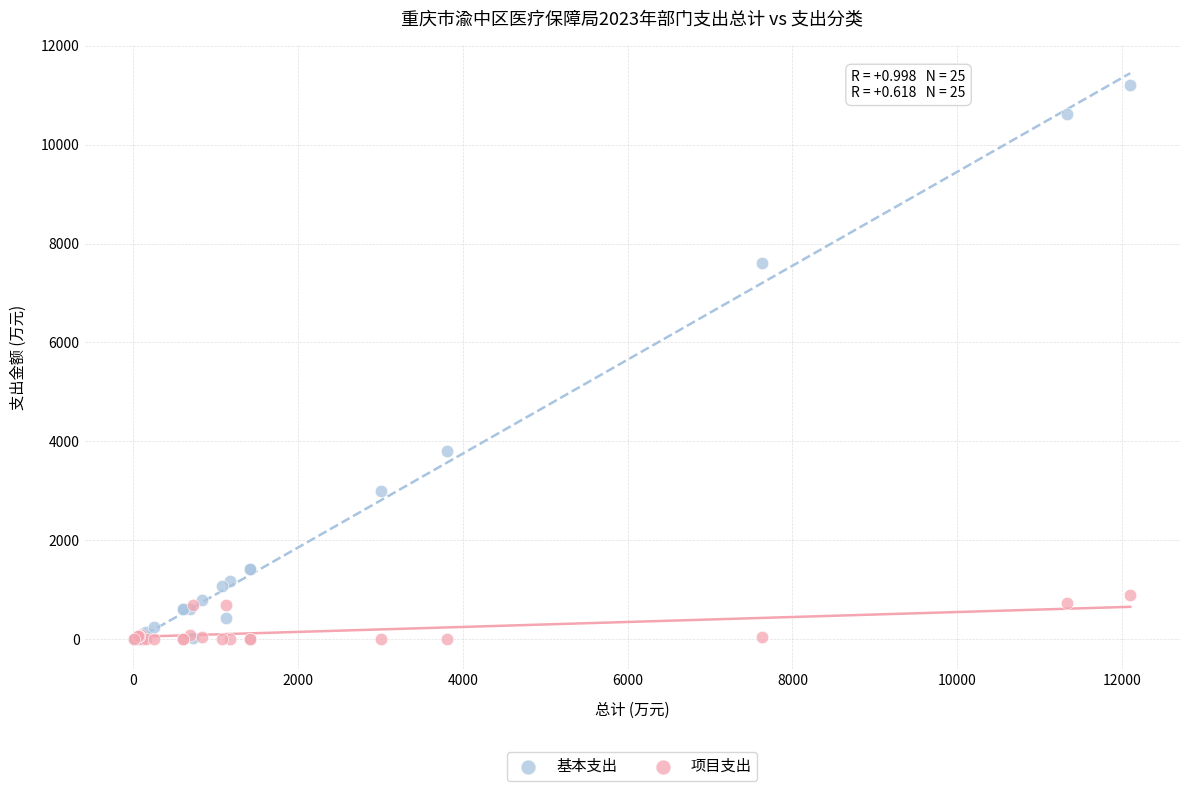

Which series has the widest spread of Y values?

基本支出